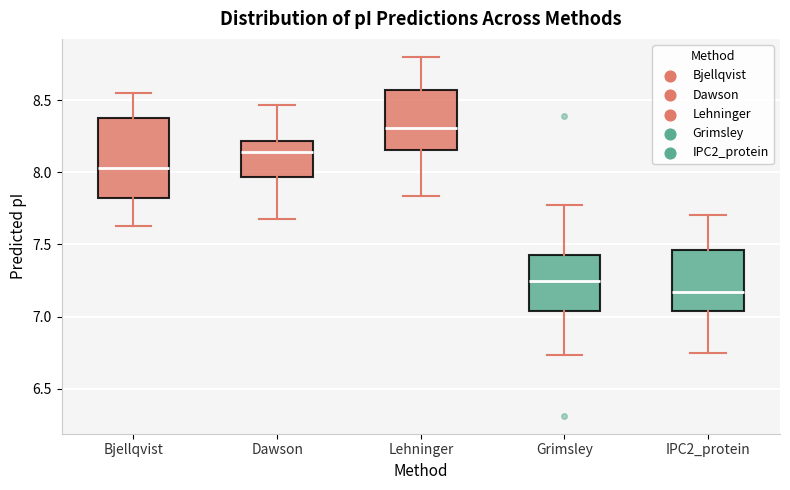

Which box has the highest median line?

Lehninger